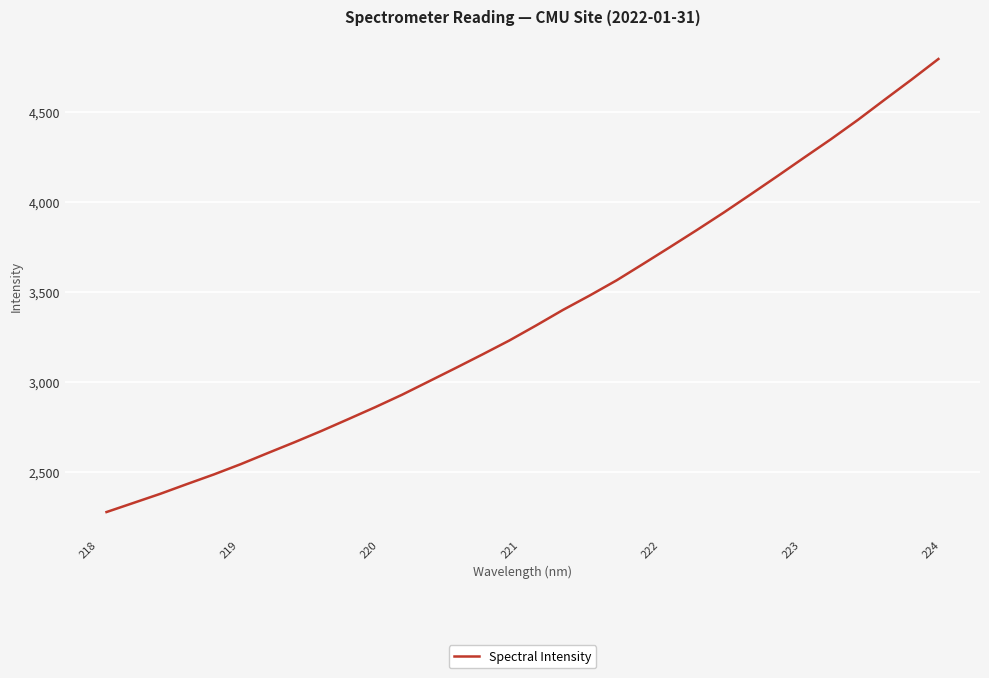

What is the greatest value displayed?

4796.5